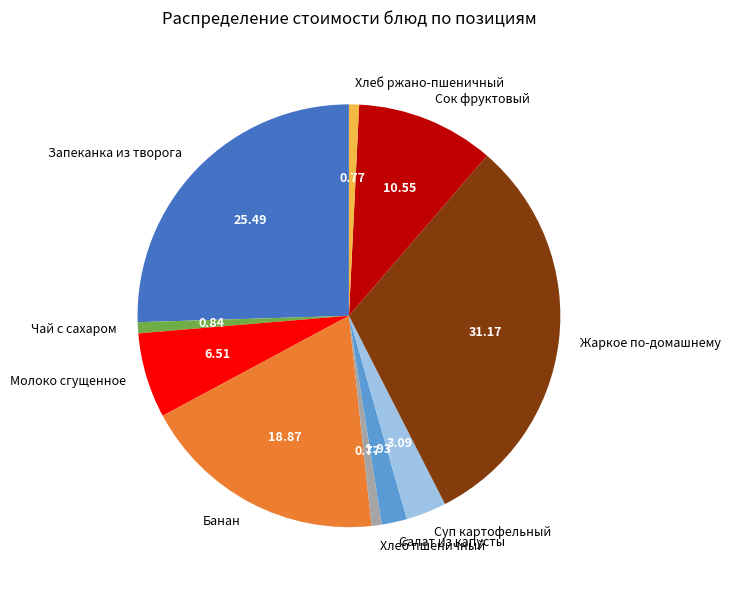

Between Суп картофельный and Хлеб пшеничный, which is larger?

Суп картофельный